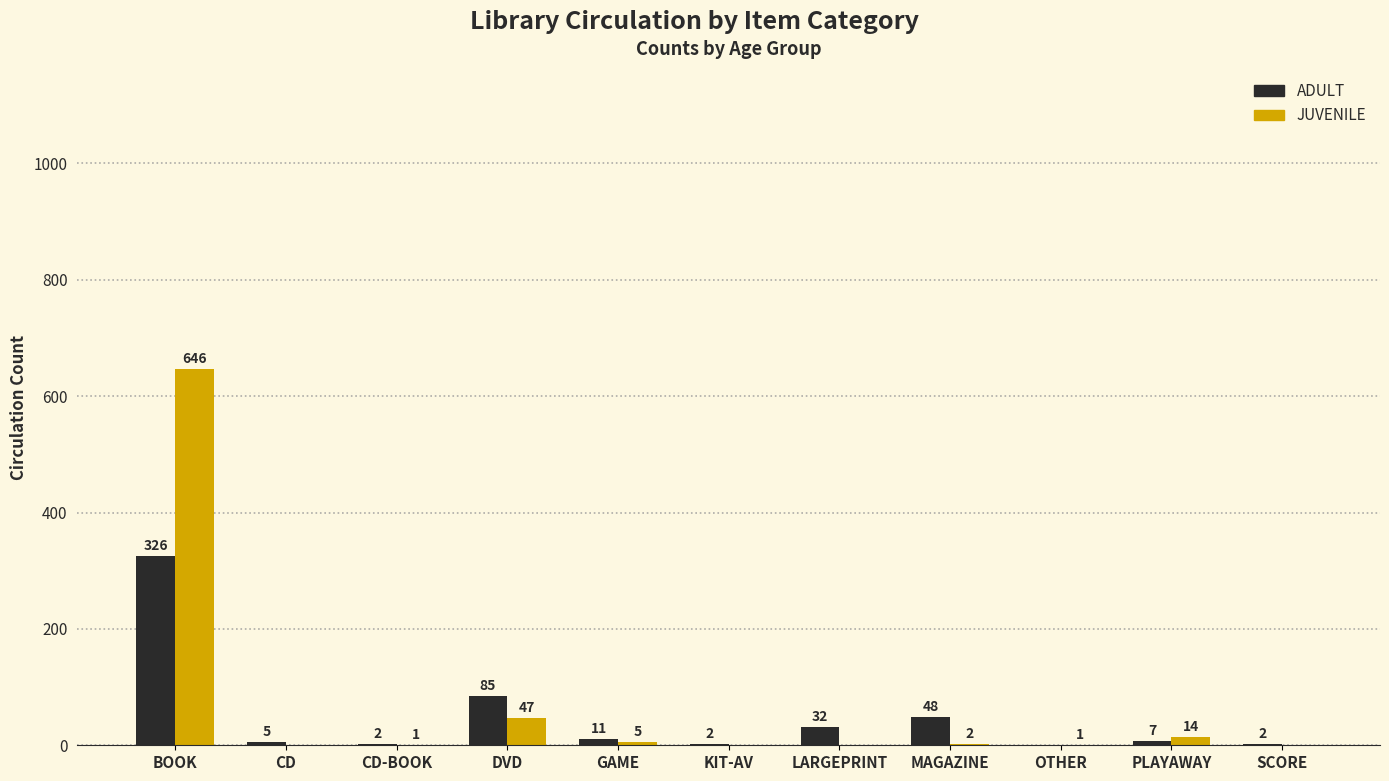

How many values in ADULT are above zero?

10